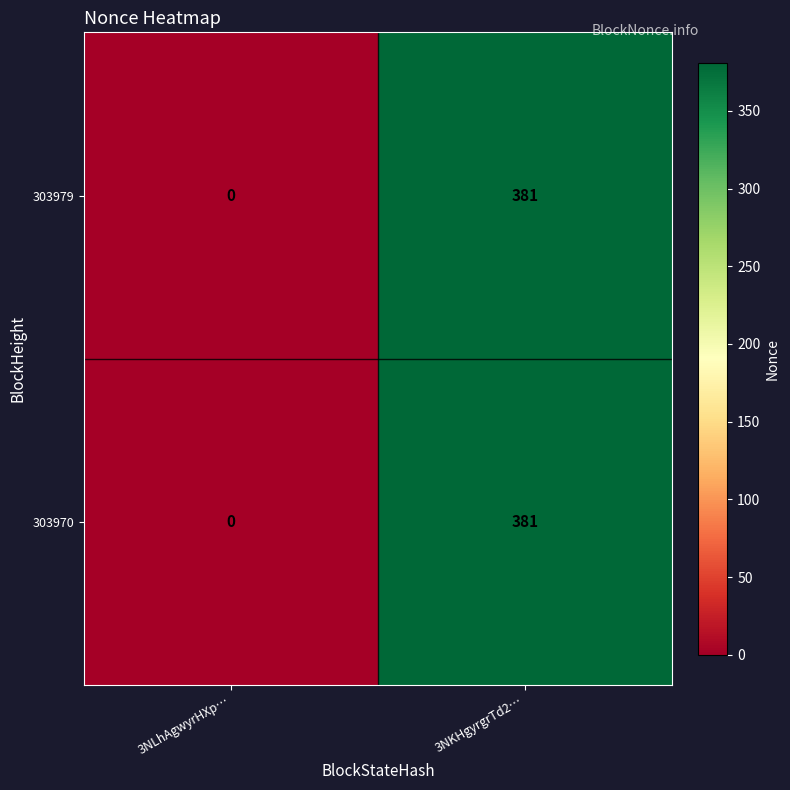

How many values in 303979 are above zero?

1